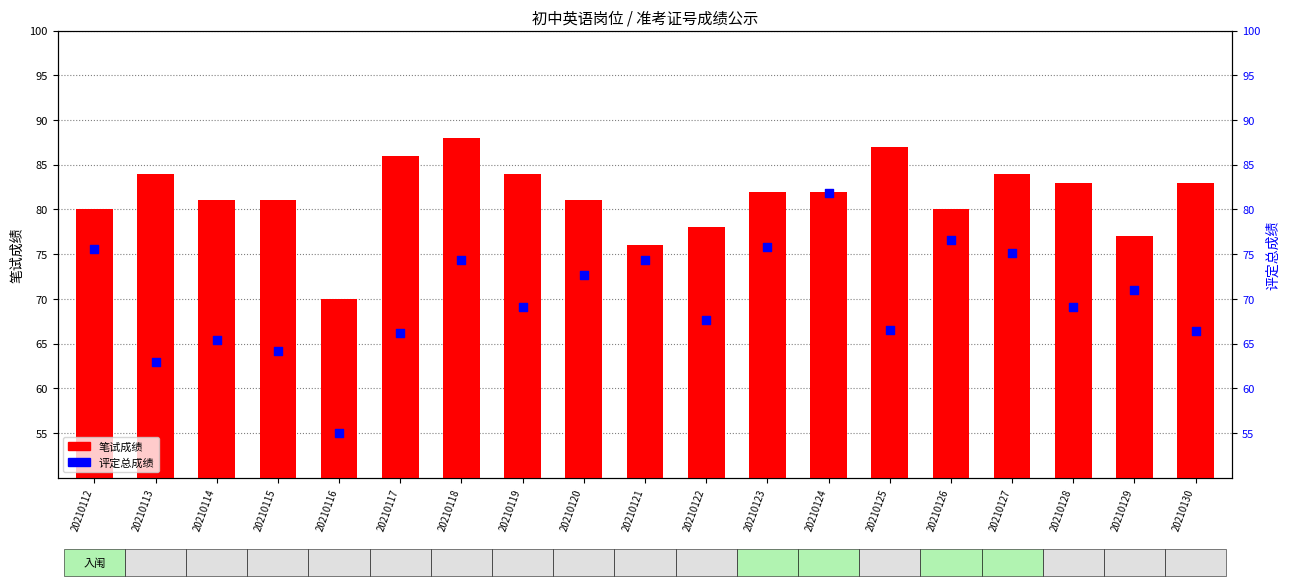

What is the total value across all series at 20210117?

152.2